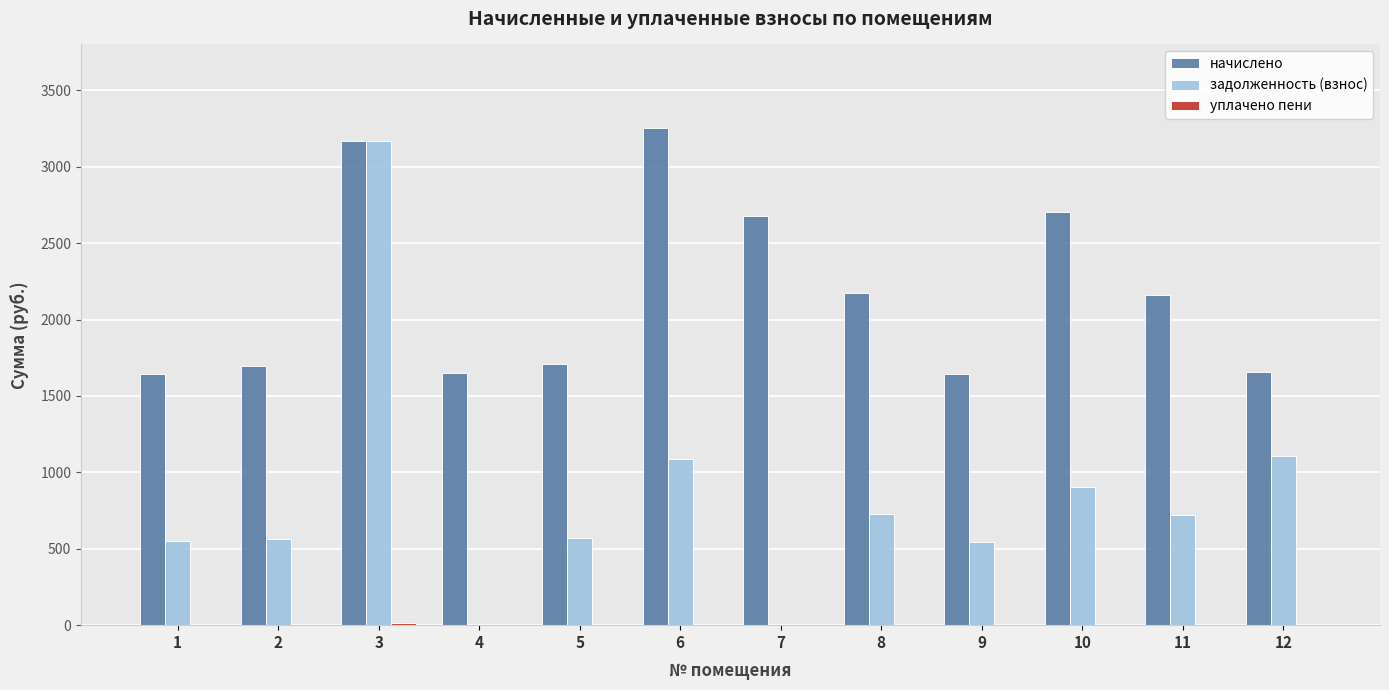

At which category is the sum across all series the highest?

3